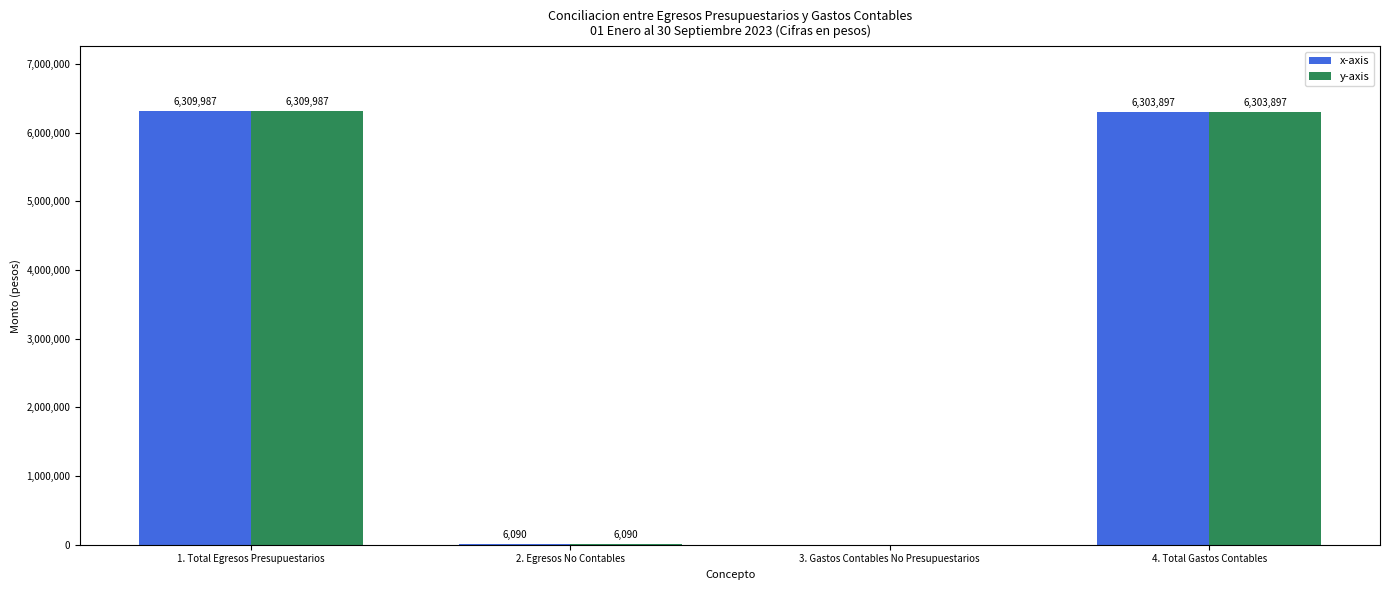

Is the value of x-axis at 2. Egresos No Contables greater than the value of y-axis at 3. Gastos Contables No Presupuestarios?

Yes